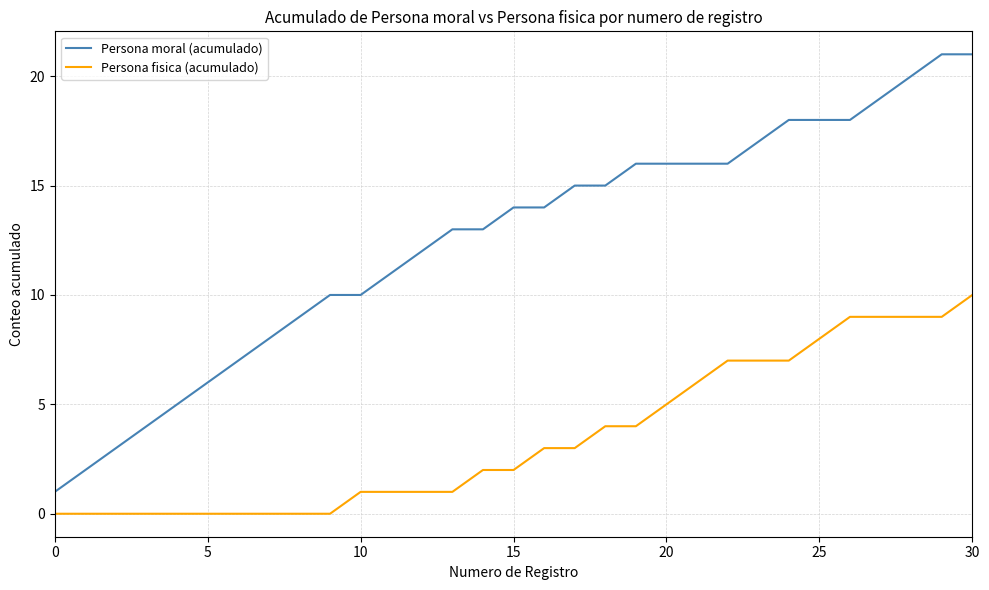

List the series in order of their overall mean, lowest first.

Persona fisica (acumulado), Persona moral (acumulado)